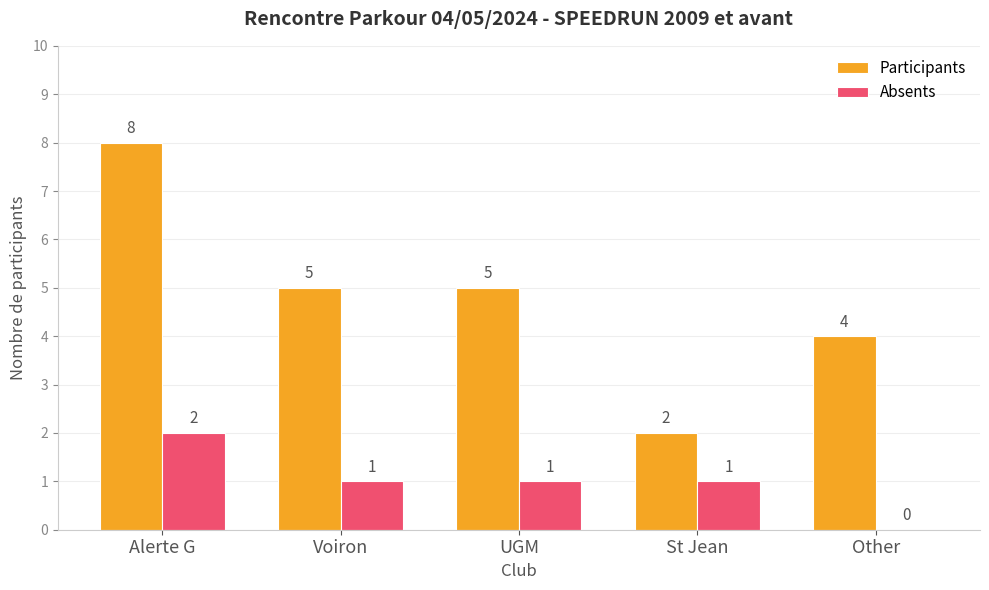

Reading right to left, what are all the values shown in this chart?

Participants: 4	2	5	5	8
Absents: 0	1	1	1	2